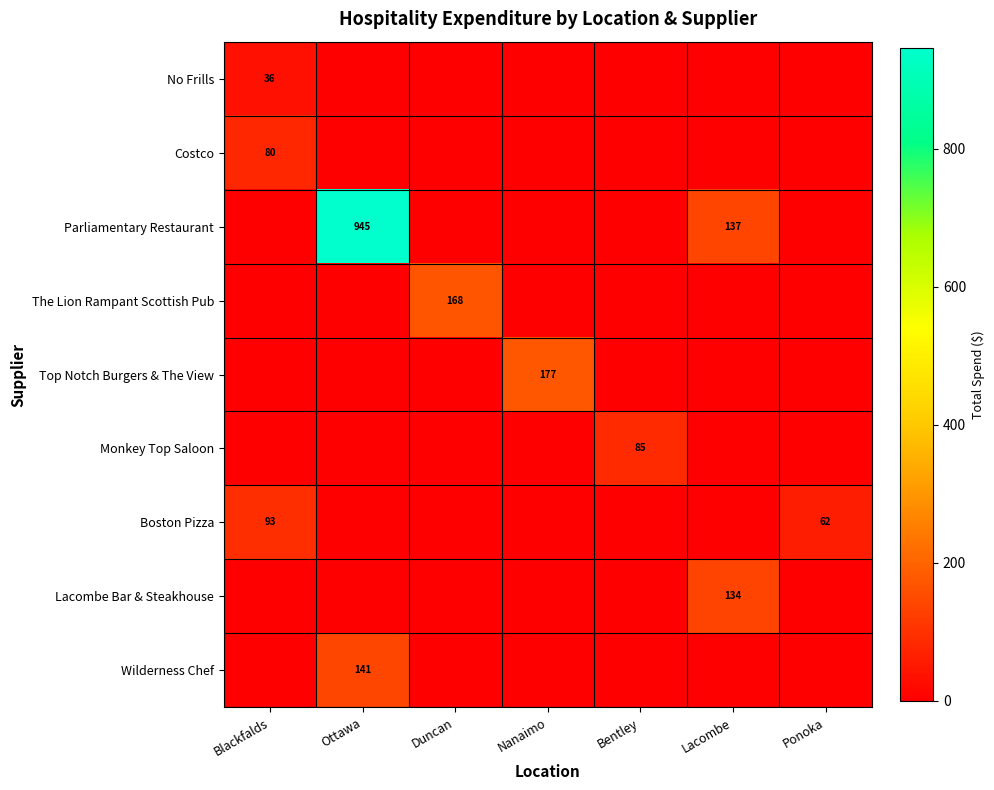

What is the total value across all series at Ottawa?

1086.0